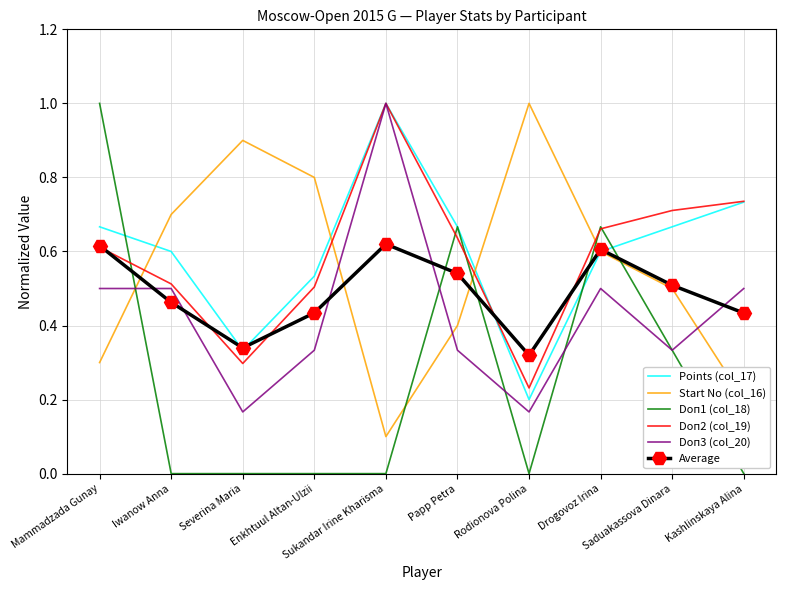

Is it true that Average equals 0.6 at Drogovoz Irina?

True